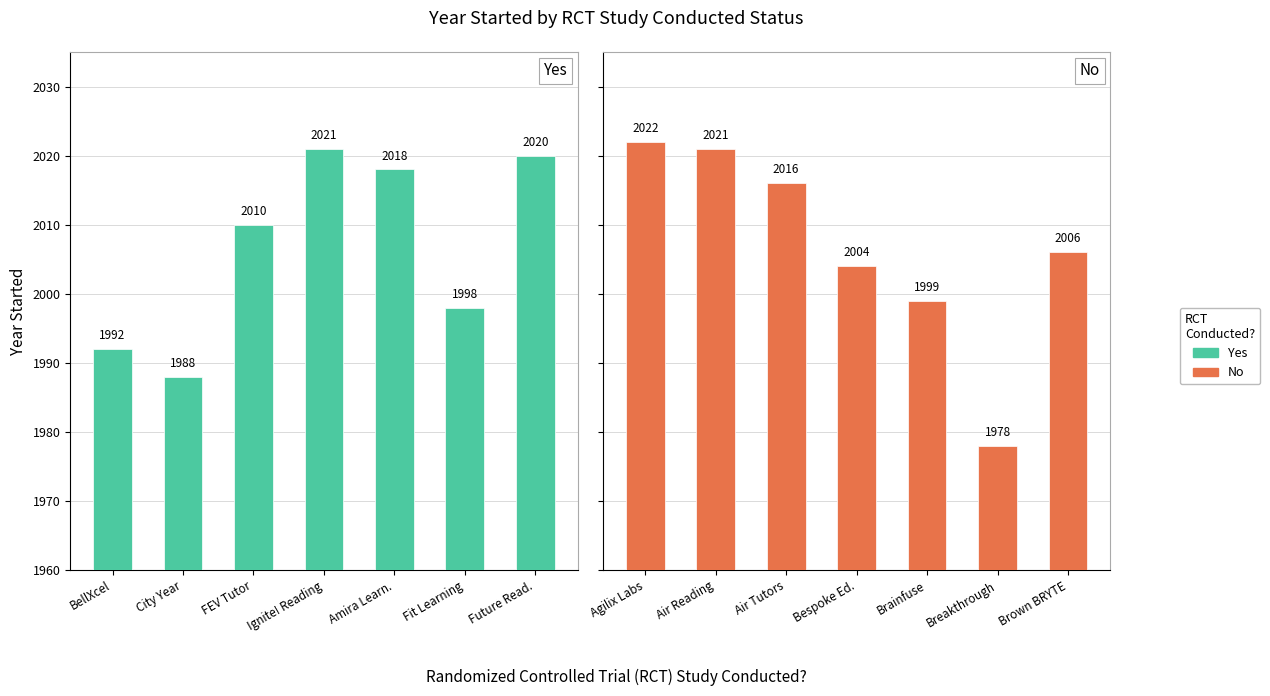

List the series in order of their peak value, lowest first.

Yes, No